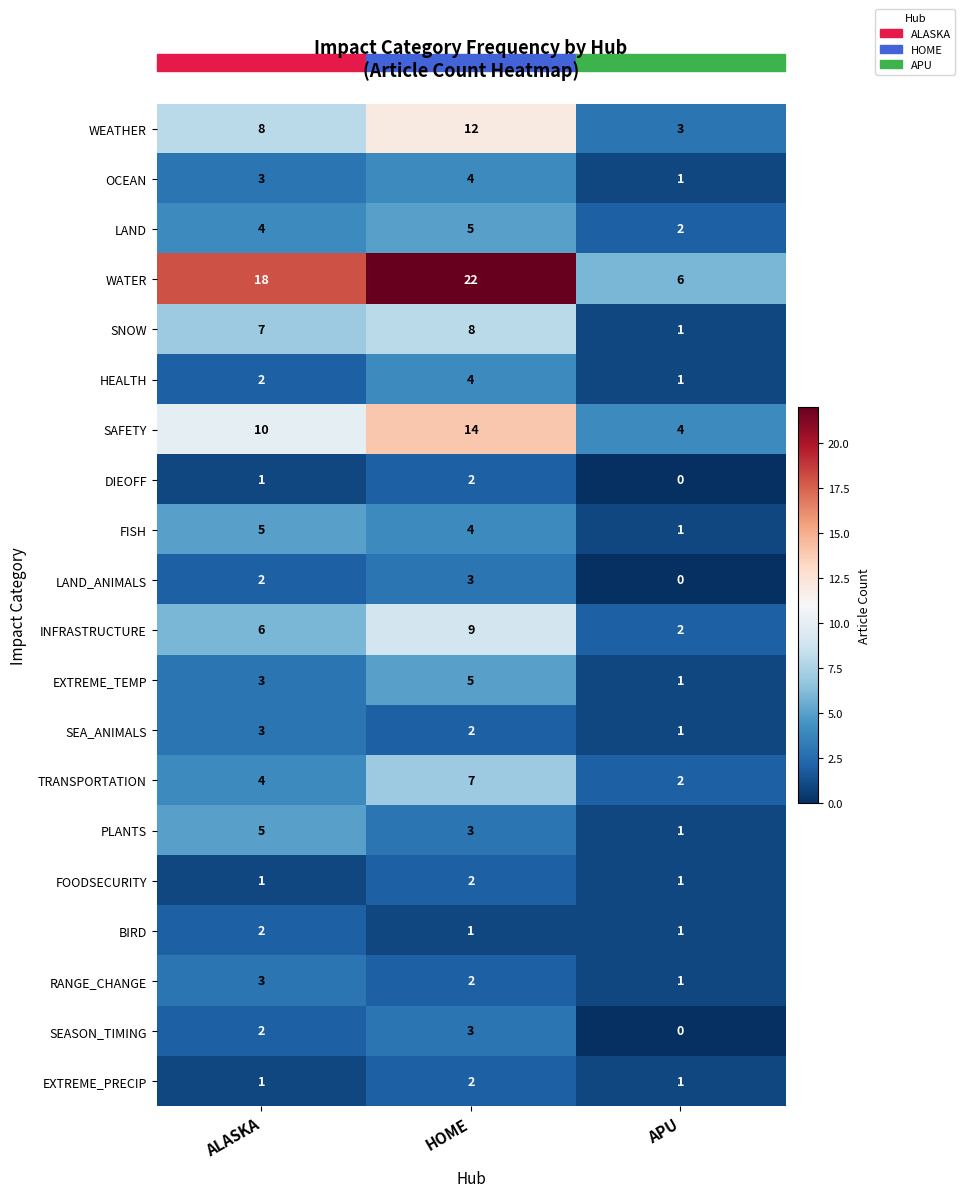

Which series has the largest total across all categories?

WATER